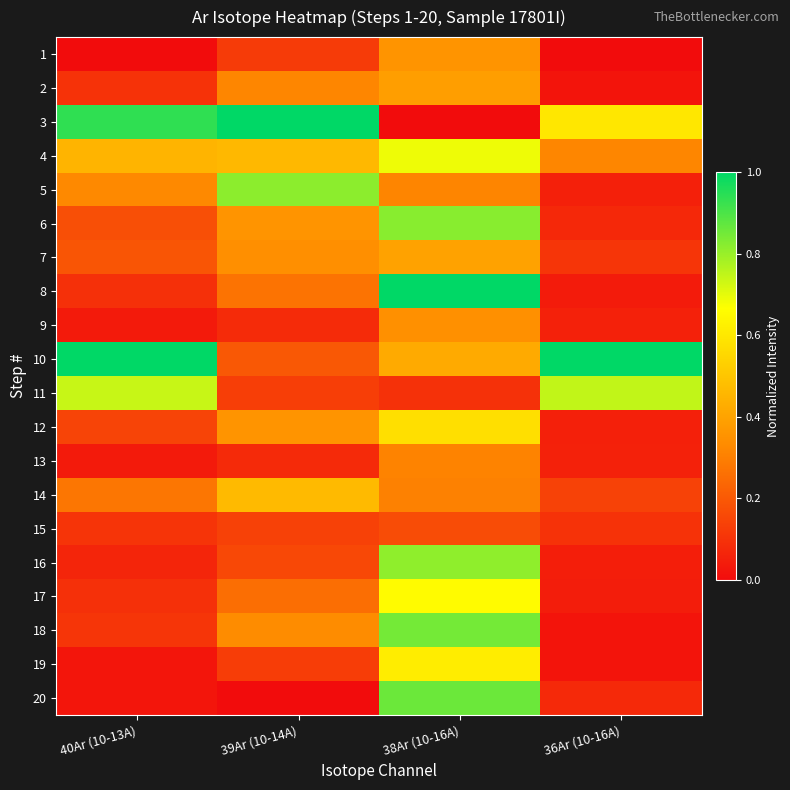

Which series has the largest total across all categories?

10